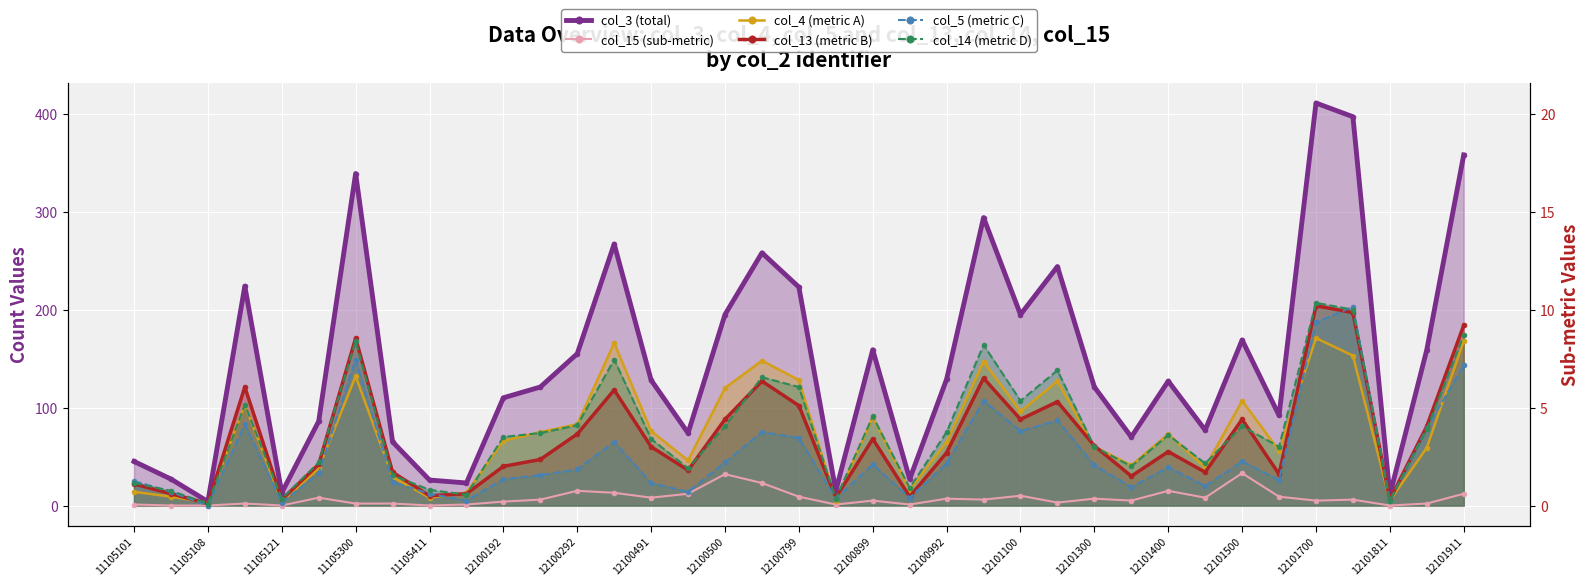

The value of col_14 at 12100799 is 102. True or false?

True